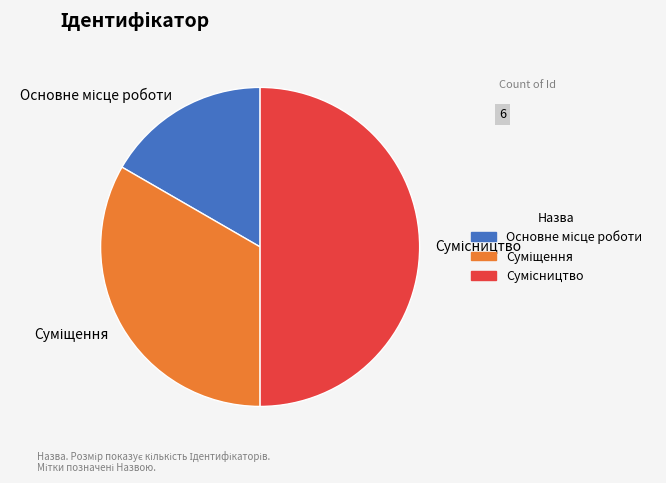

To the nearest percent, what percentage of the pie is Основне місце роботи?

17%